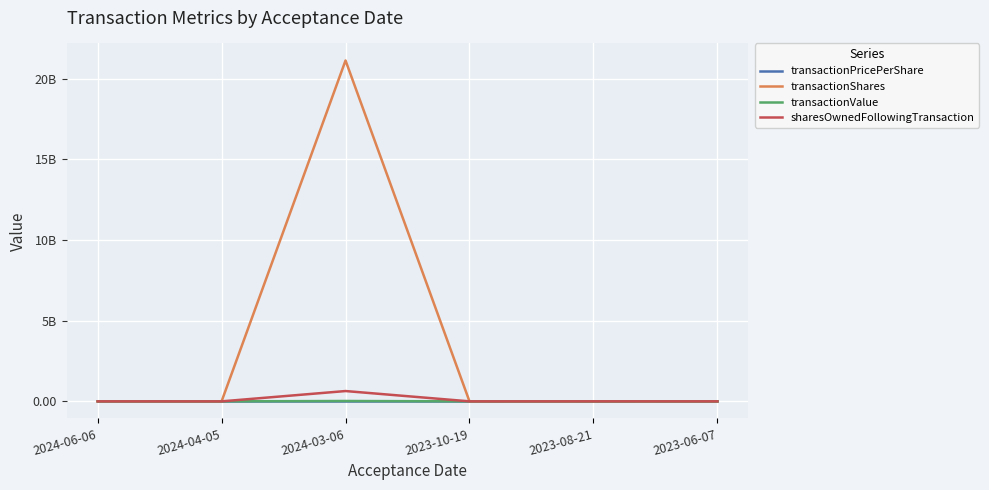

Does the chart have visible grid lines?

Yes